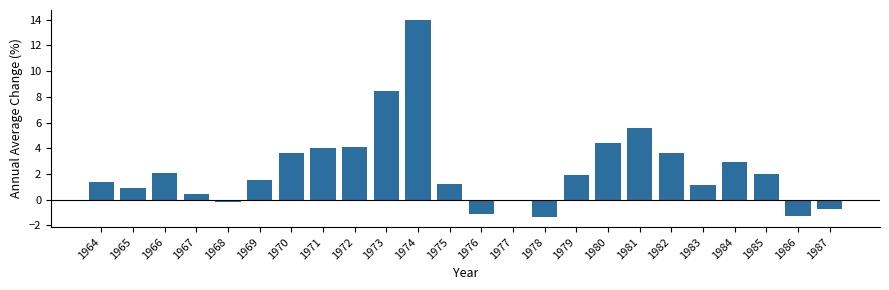

At which label is the value closest to 6?

1981